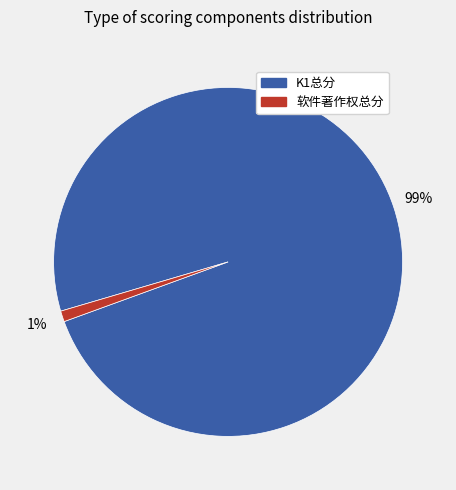

Which slice is the largest?

K1总分